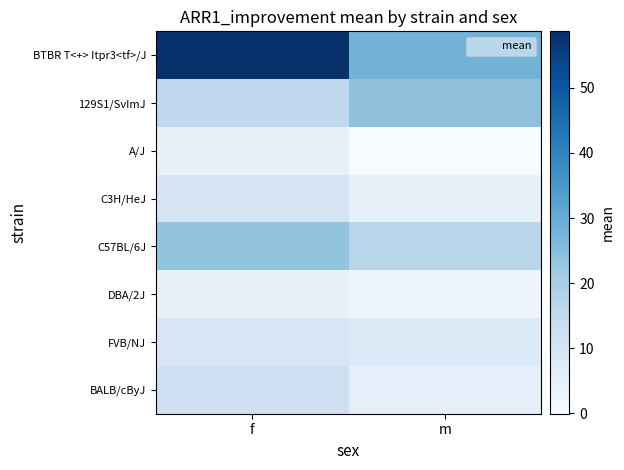

Reading right to left, extract all data points from this chart.

BTBR T<+> Itpr3<tf>/J: m=28.1	f=58.7
129S1/SvImJ: m=24.2	f=15.7
A/J: m=-0.1	f=4.3
C3H/HeJ: m=4.9	f=10.1
C57BL/6J: m=17.0	f=23.5
DBA/2J: m=2.9	f=4.4
FVB/NJ: m=7.8	f=9.6
BALB/cByJ: m=5.3	f=12.4